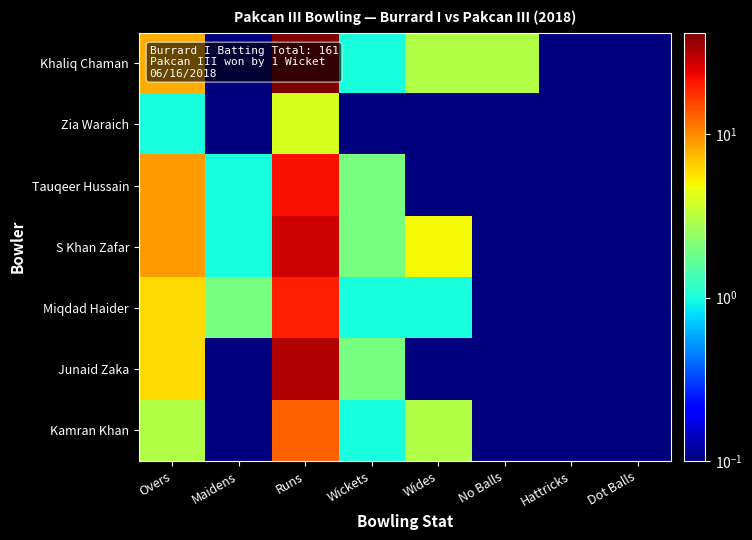

What is the total value across all series at Wides?

12.0